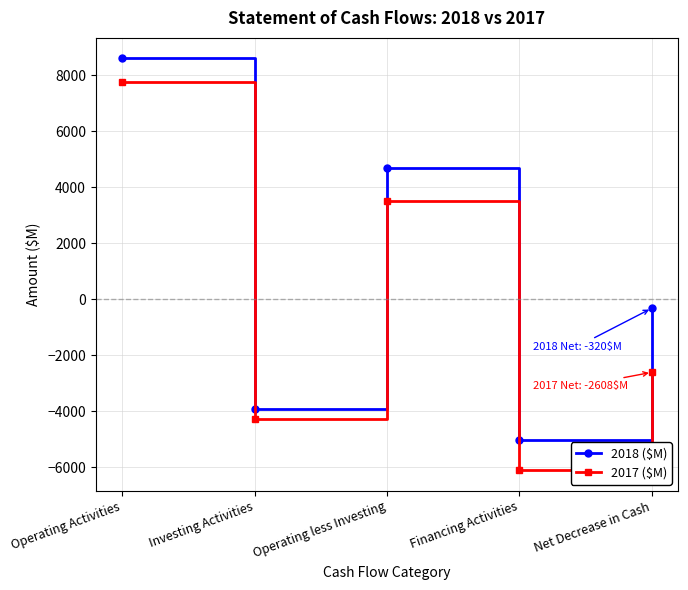

What is the label of the 1st point from the right?

Net Decrease in Cash